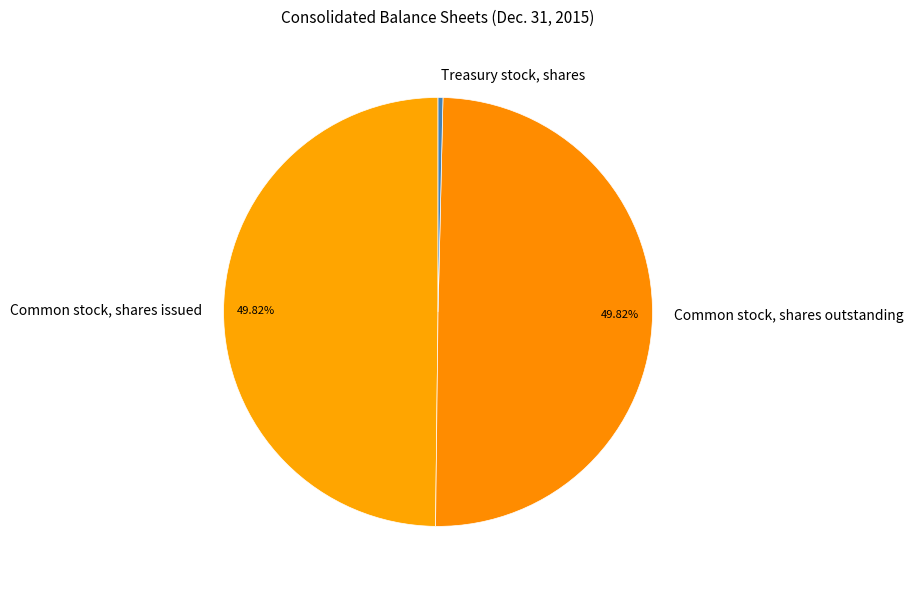

How many slices are in this pie chart?

3